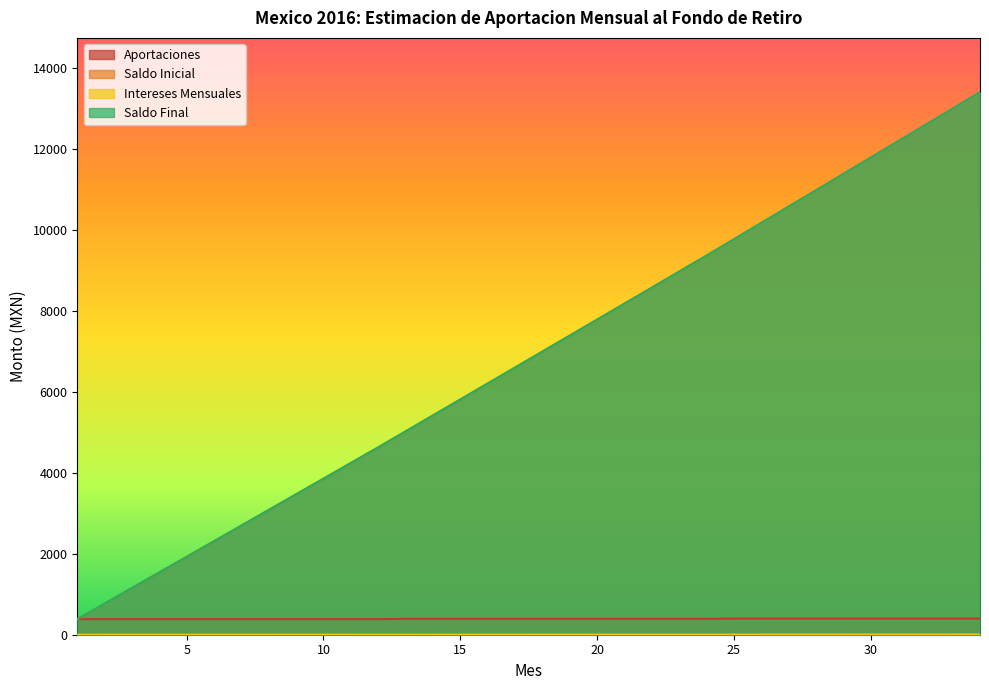

What is the sum of all Intereses Mensuales values?

96.7